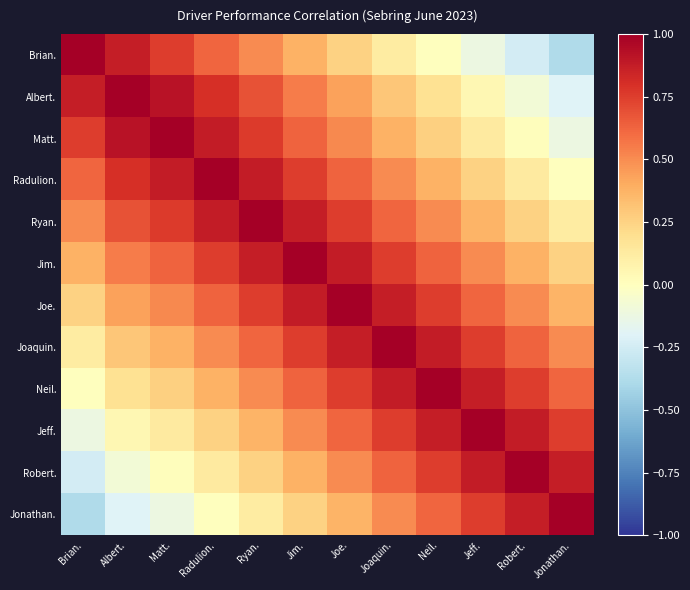

How many distinct data groups are displayed?

12